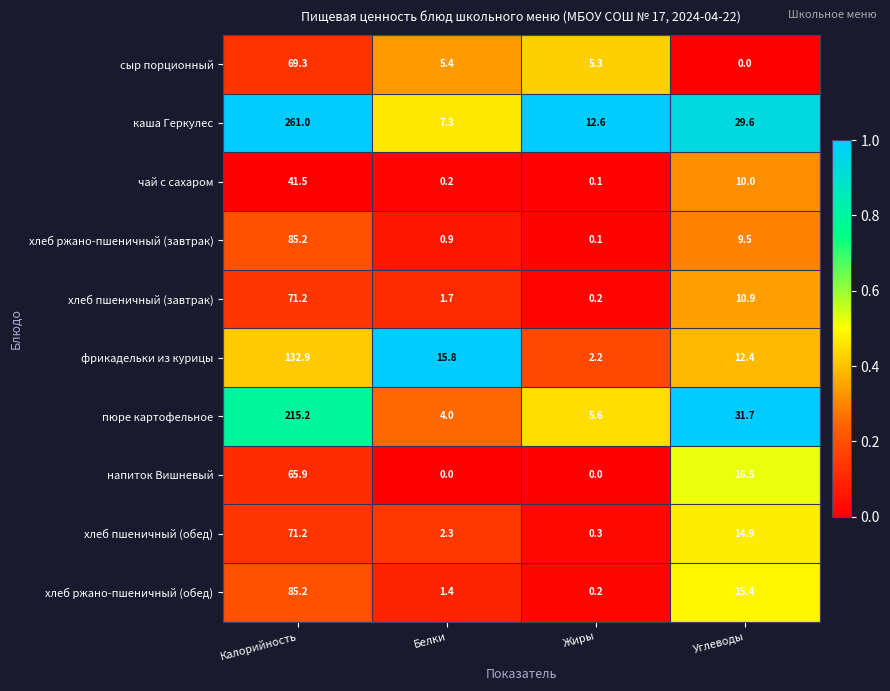

At Углеводы, list the series in order from largest to smallest.

пюре картофельное, каша Геркулес, напиток Вишневый, хлеб ржано-пшеничный (обед), хлеб пшеничный (обед), фрикадельки из курицы, хлеб пшеничный (завтрак), чай с сахаром, хлеб ржано-пшеничный (завтрак), сыр порционный